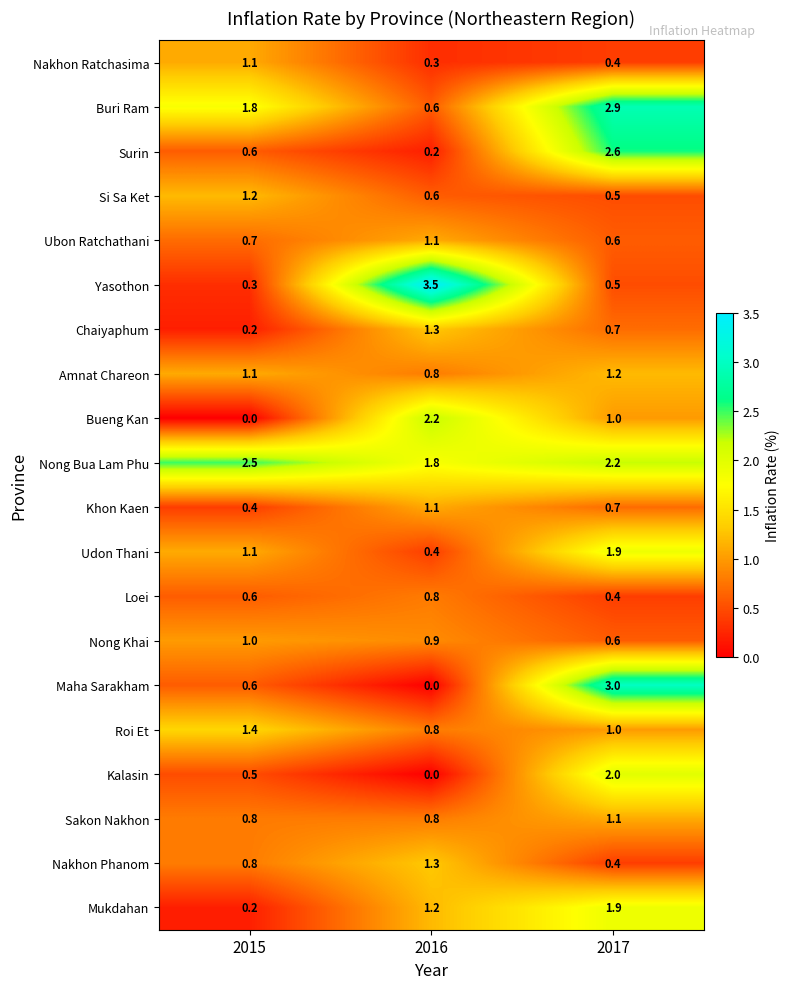

Count the number of categories in the chart.

3